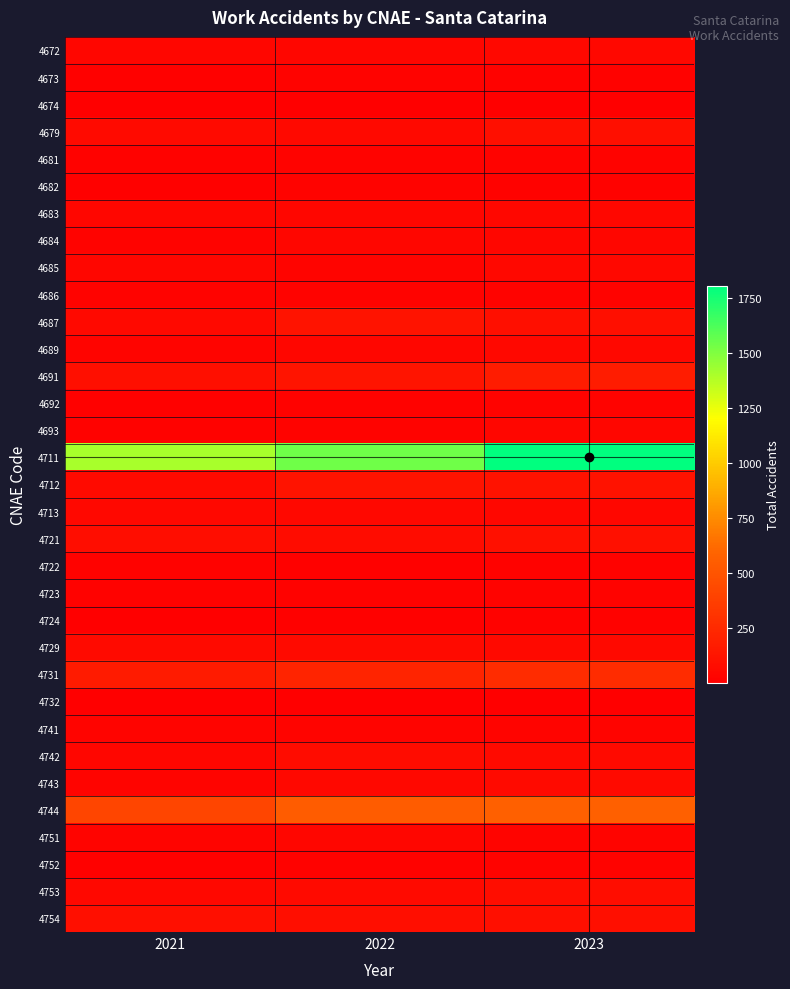

What is the spread (max minus min) of values at 2023?

1802